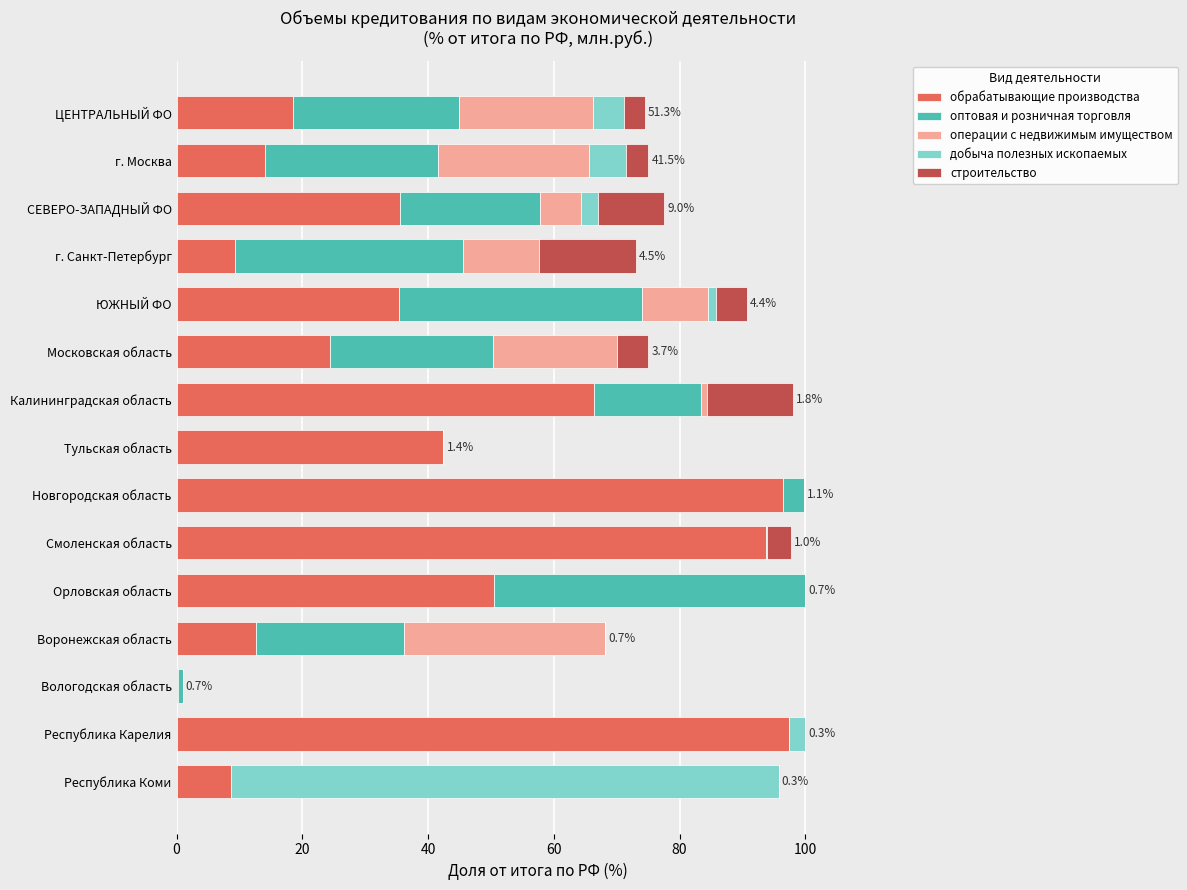

At which label is обрабатывающие производства closest to 48?

Орловская область